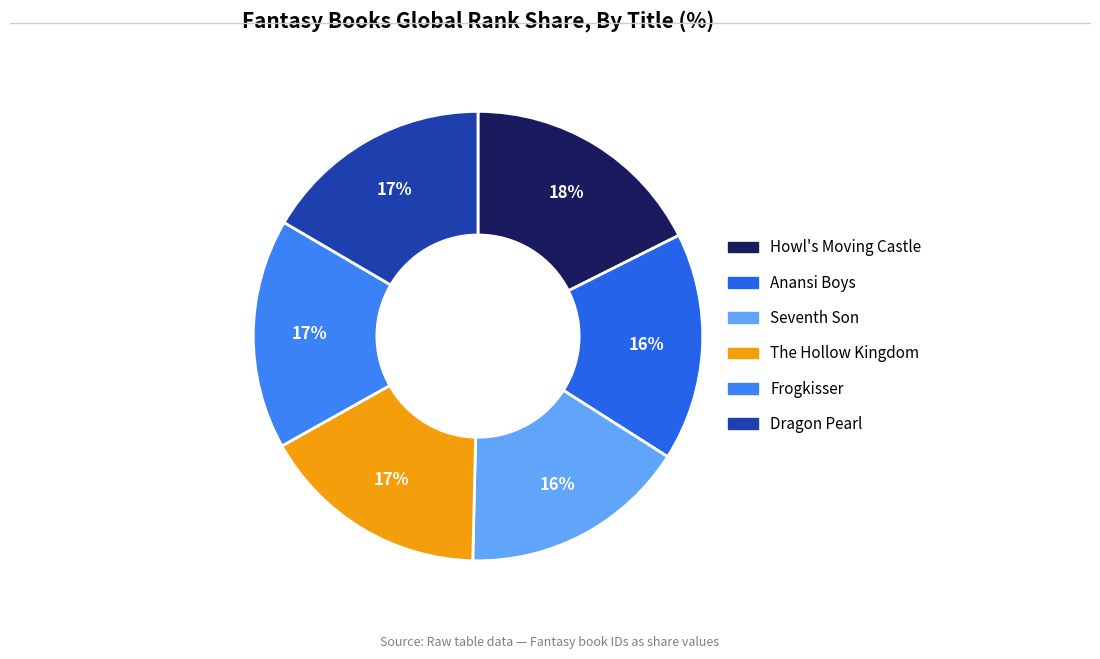

Combined, do Dragon Pearl and Howl's Moving Castle account for over 50%?

No